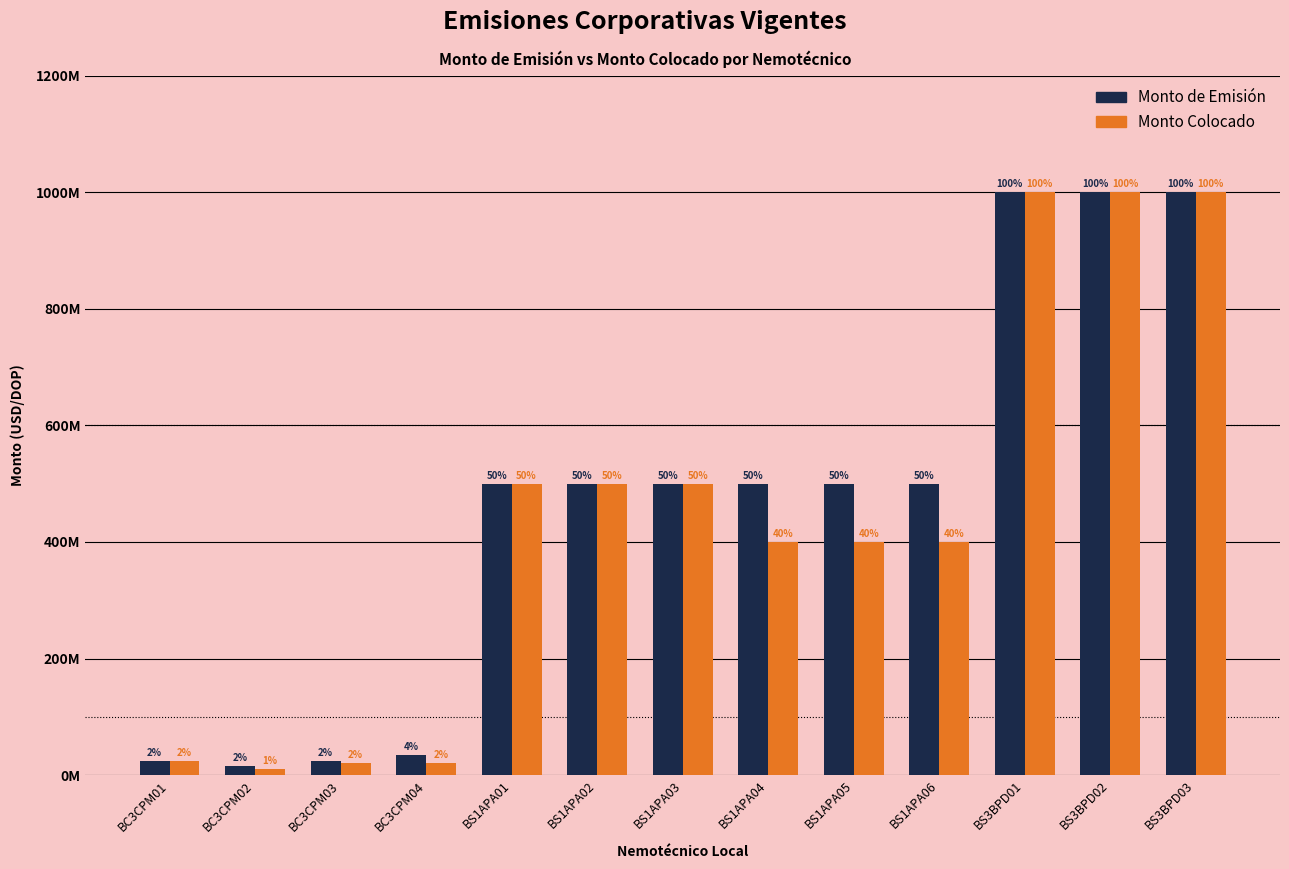

What is the minimum value shown in the chart?

10324000